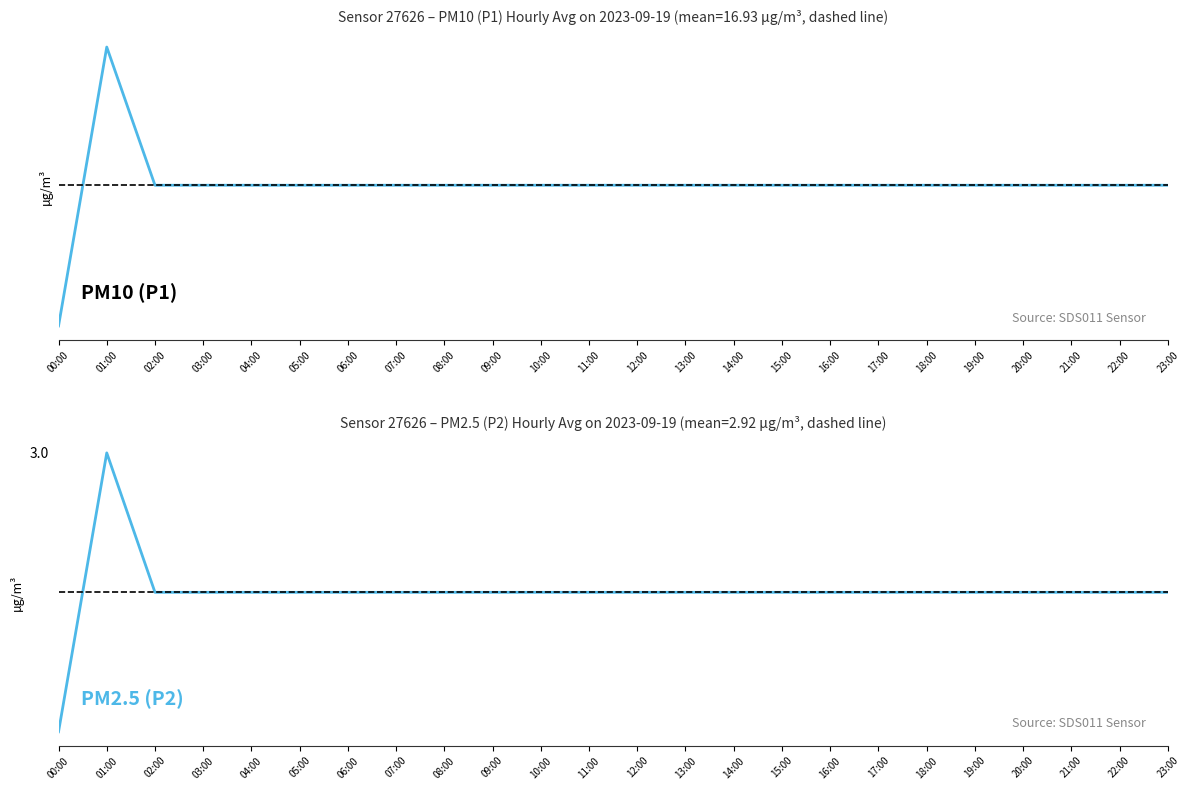

At which category is the sum across all series the highest?

01:00